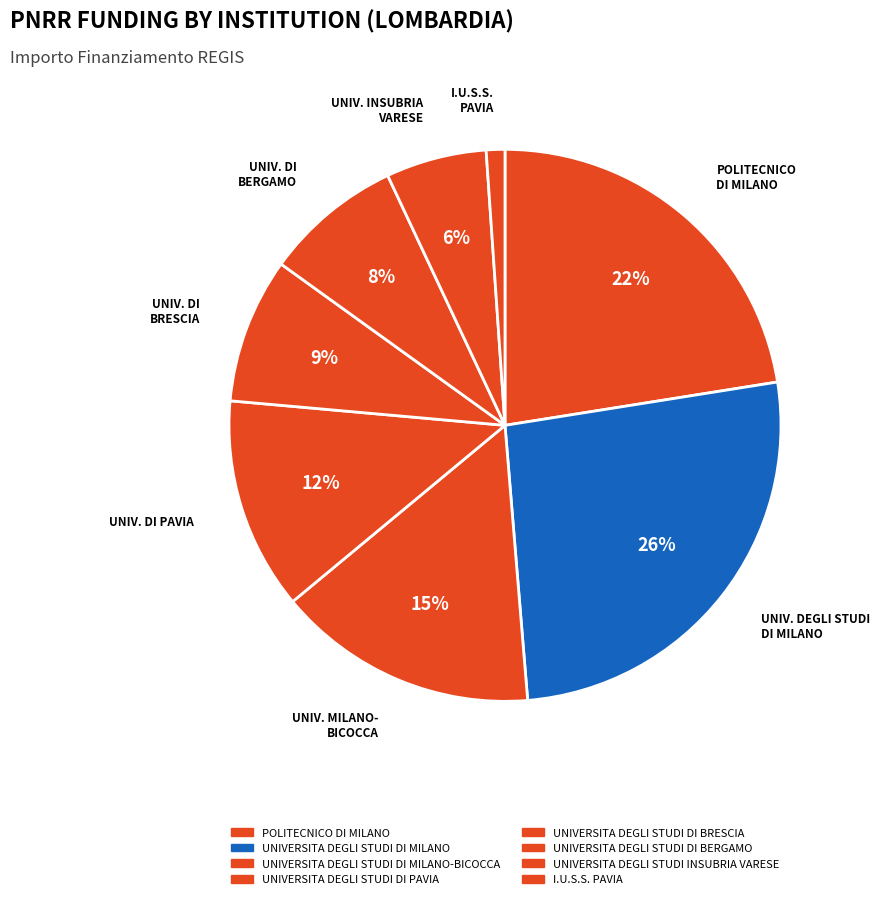

True or false: UNIVERSITA DEGLI STUDI DI BERGAMO accounts for 1% of the total.

False